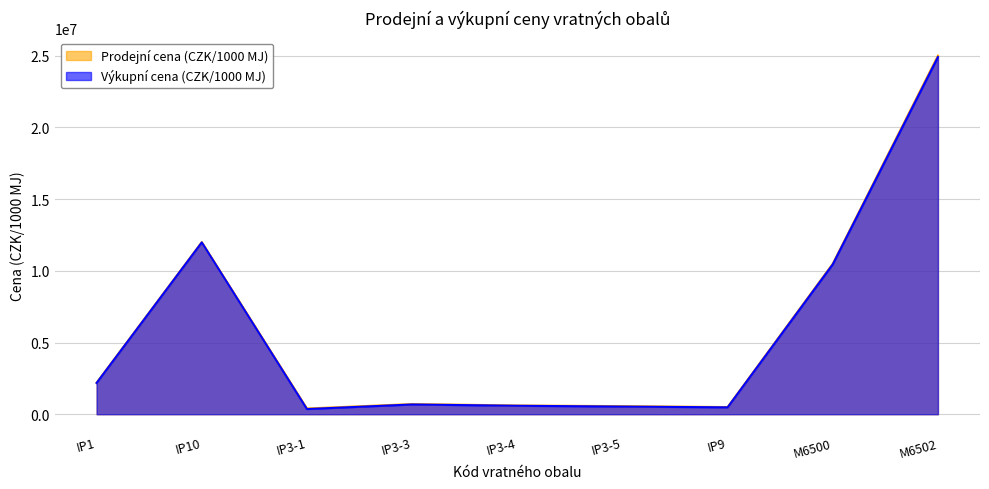

What is the maximum value for Výkupní cena (CZK/1000 MJ)?

24900000